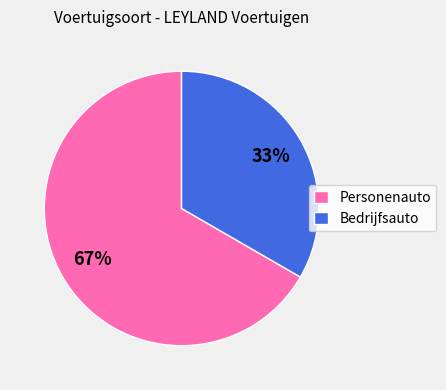

Is it true that Personenauto is 53% of the pie?

False